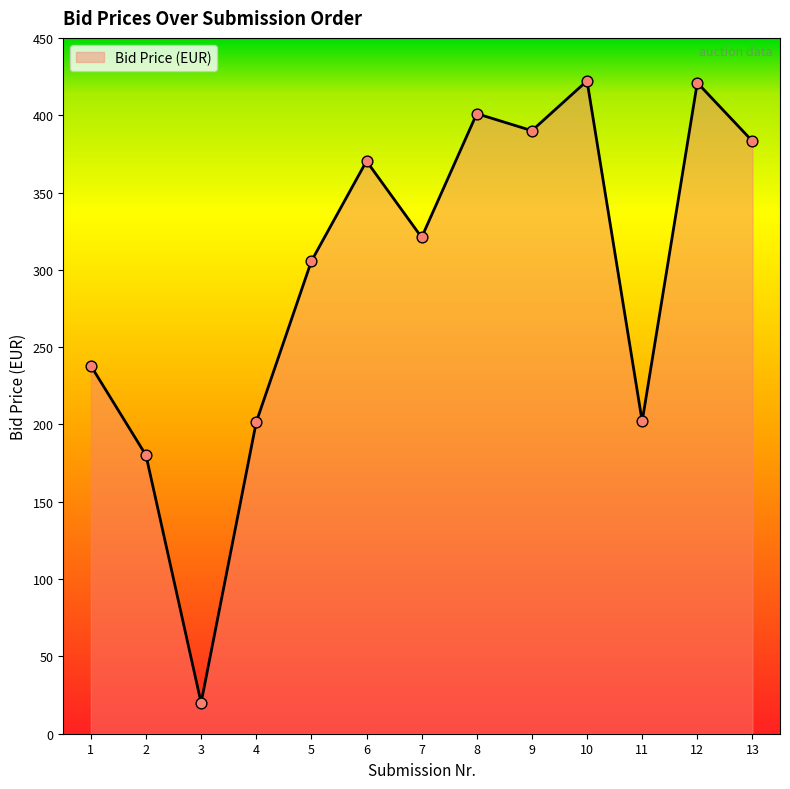

Between 4 and 13, which is larger?

13